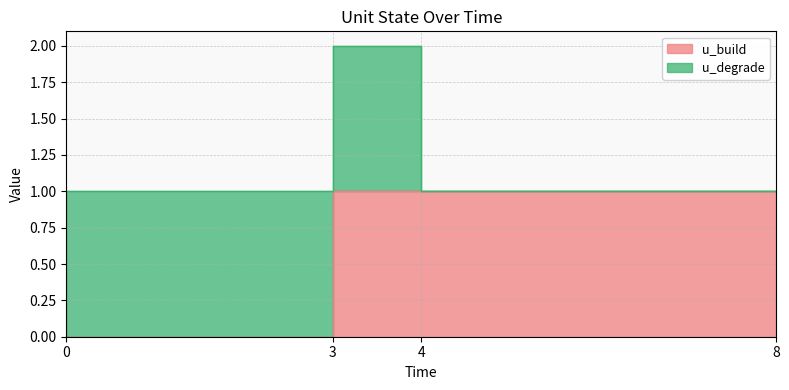

Which label corresponds to the largest value in the chart?

4